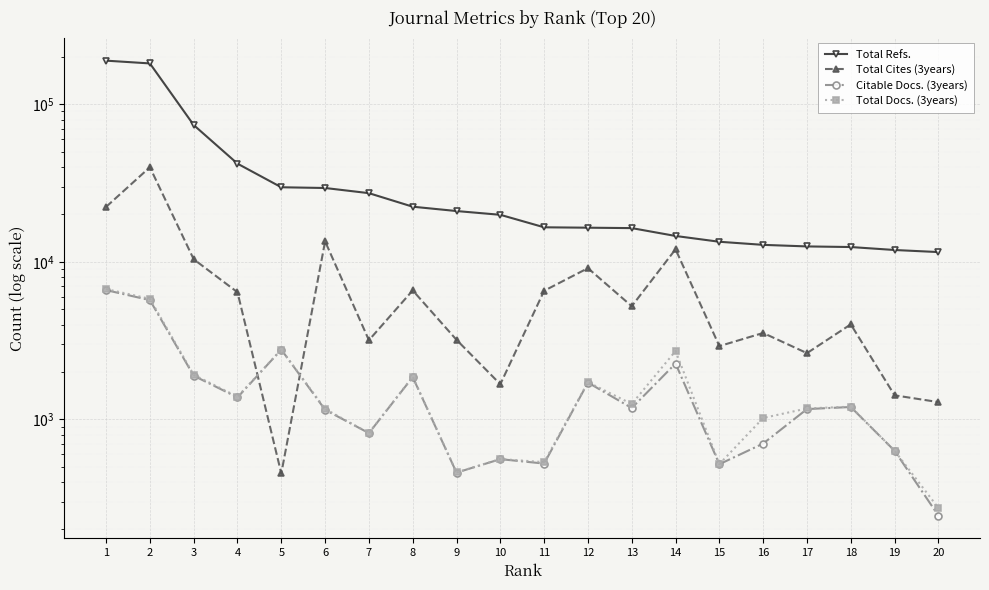

Where is the first local minimum for Total Docs. (3years)?

4